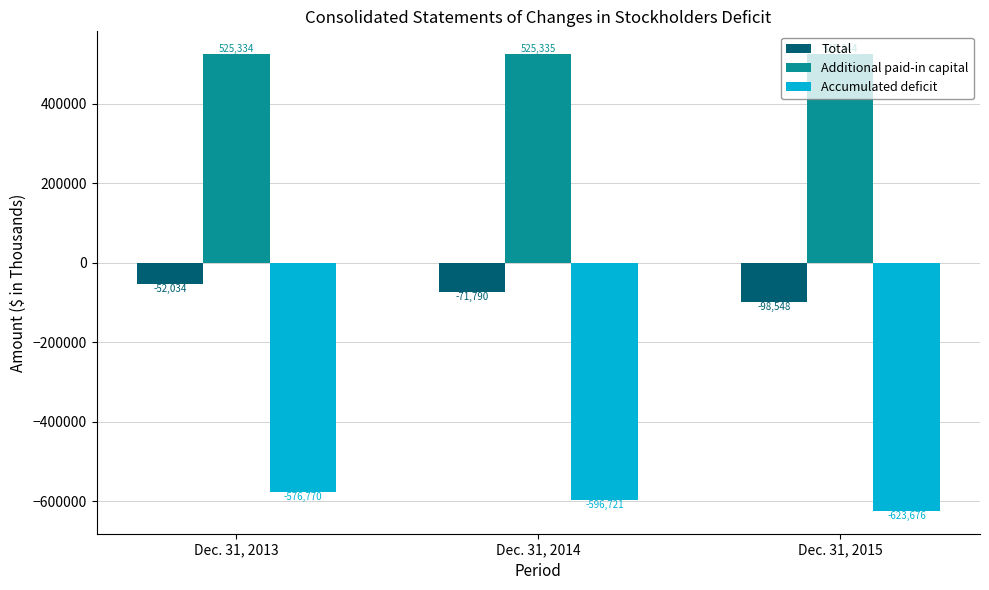

Read the Total value at Dec. 31, 2014.

-71790